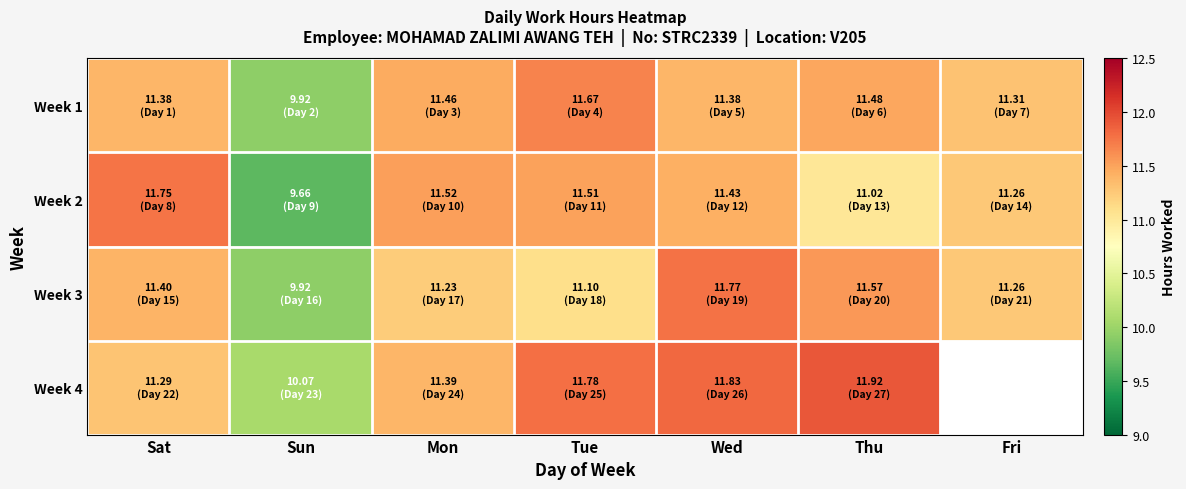

At which label does Week 2 reach its peak?

Sat